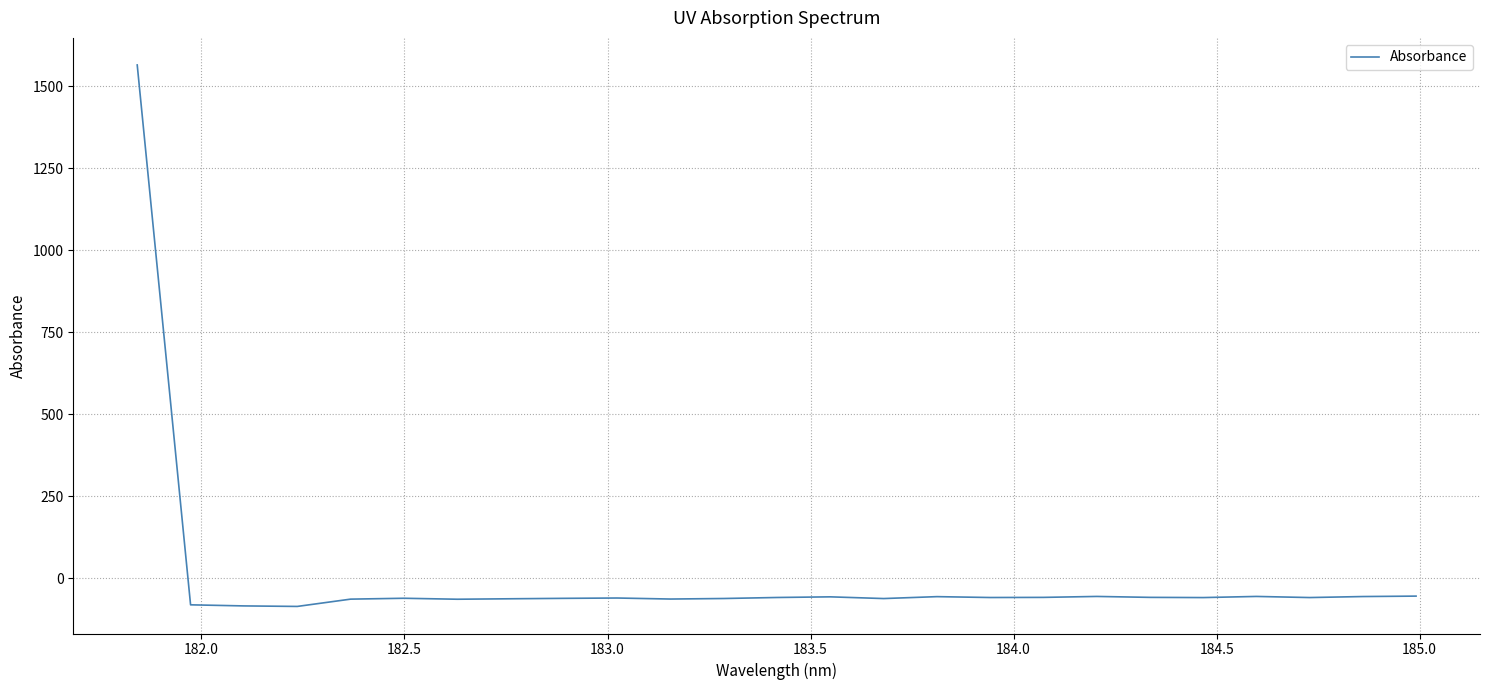

What is the difference between the maximum and minimum values?

1650.5